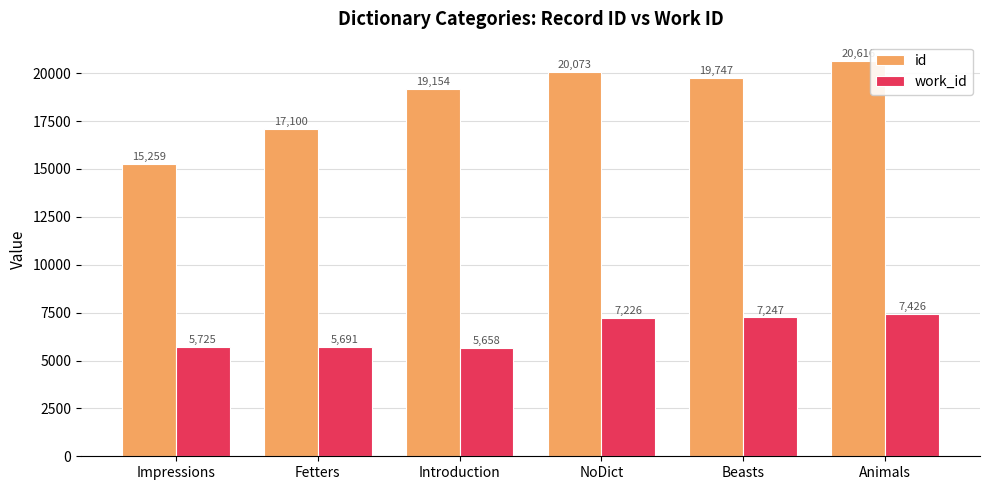

How many groups of bars are there?

6